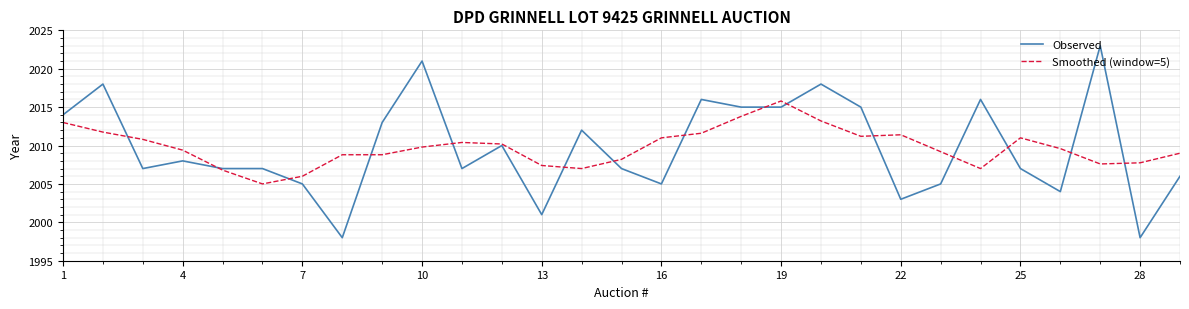

Rank the series by their maximum value, from lowest to highest.

Smoothed (window=5), Observed